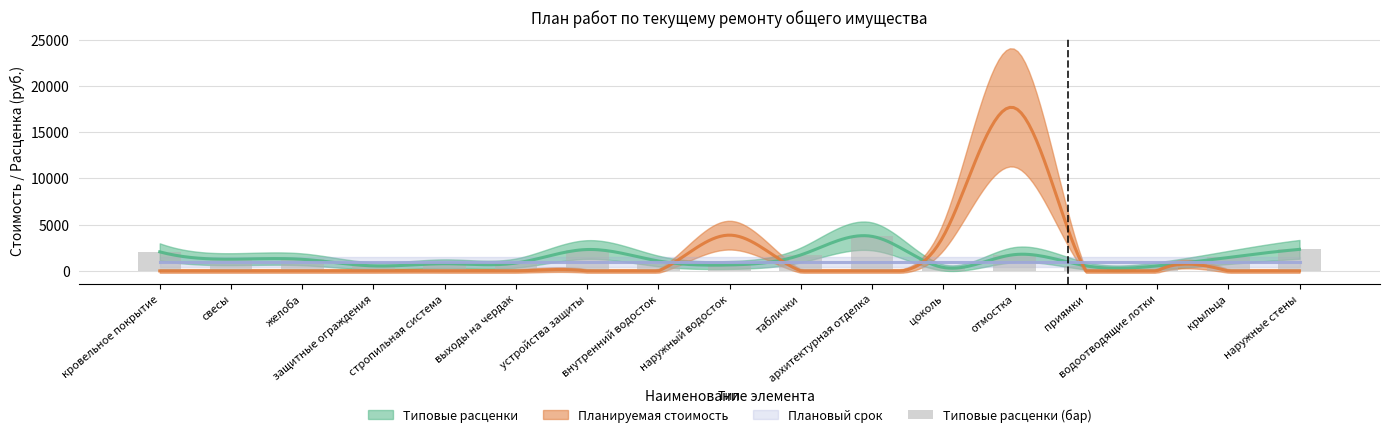

What position from the right is защитные ограждения?

14